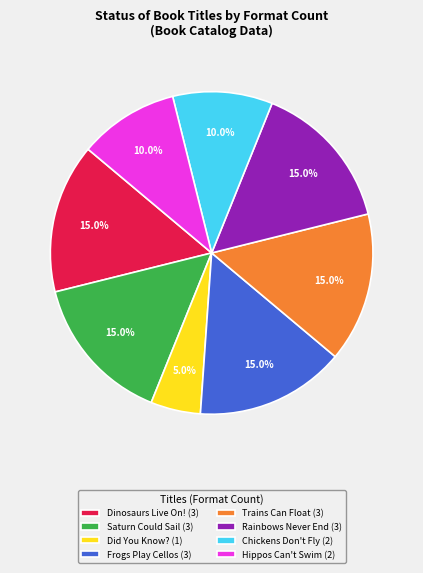

Between Rainbows Never End (3) and Did You Know? (1), which is larger?

Rainbows Never End (3)